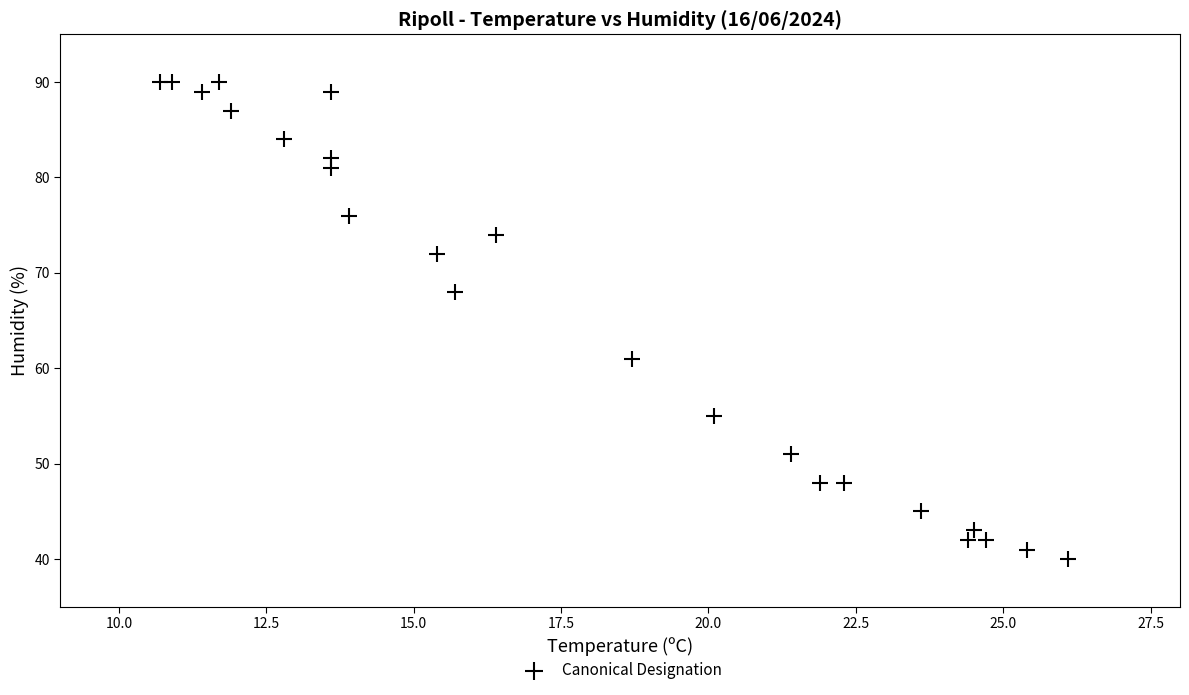

What is the range of Y values (max minus min)?

50